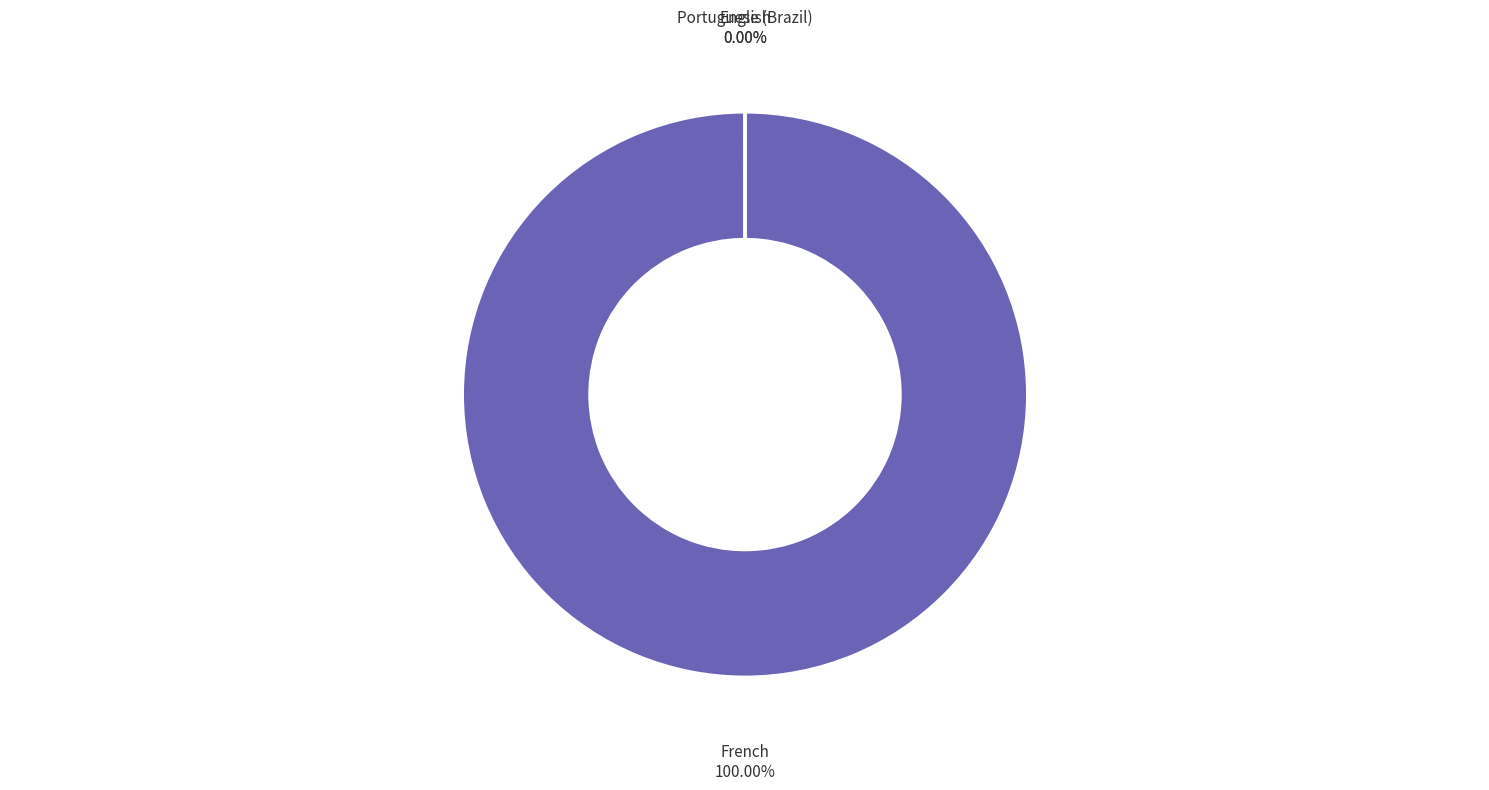

Which has a higher value, Portuguese (Brazil) or French?

French